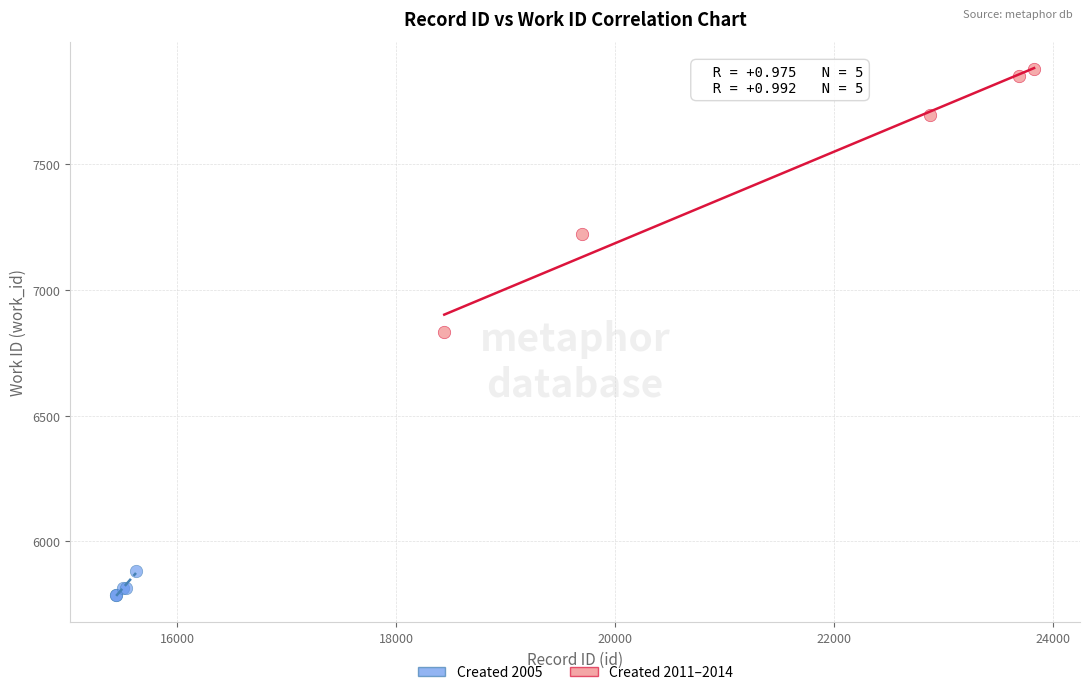

Which series has the largest Y range (max minus min)?

Created 2011–2014